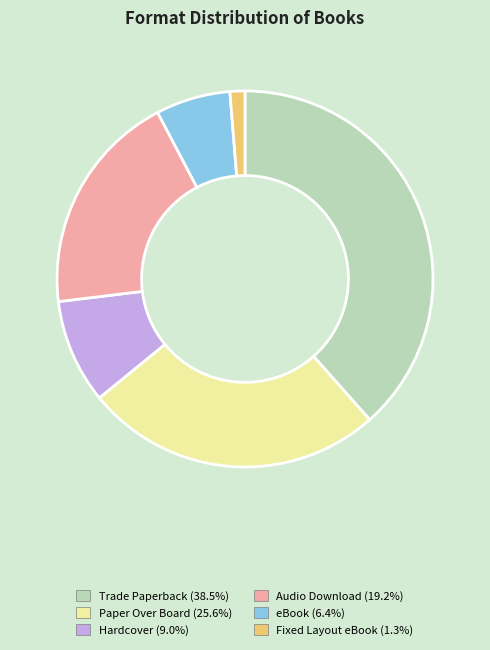

Rank the categories by value from highest to lowest.

Trade Paperback, Paper Over Board, Audio Download, Hardcover, eBook, Fixed Layout eBook